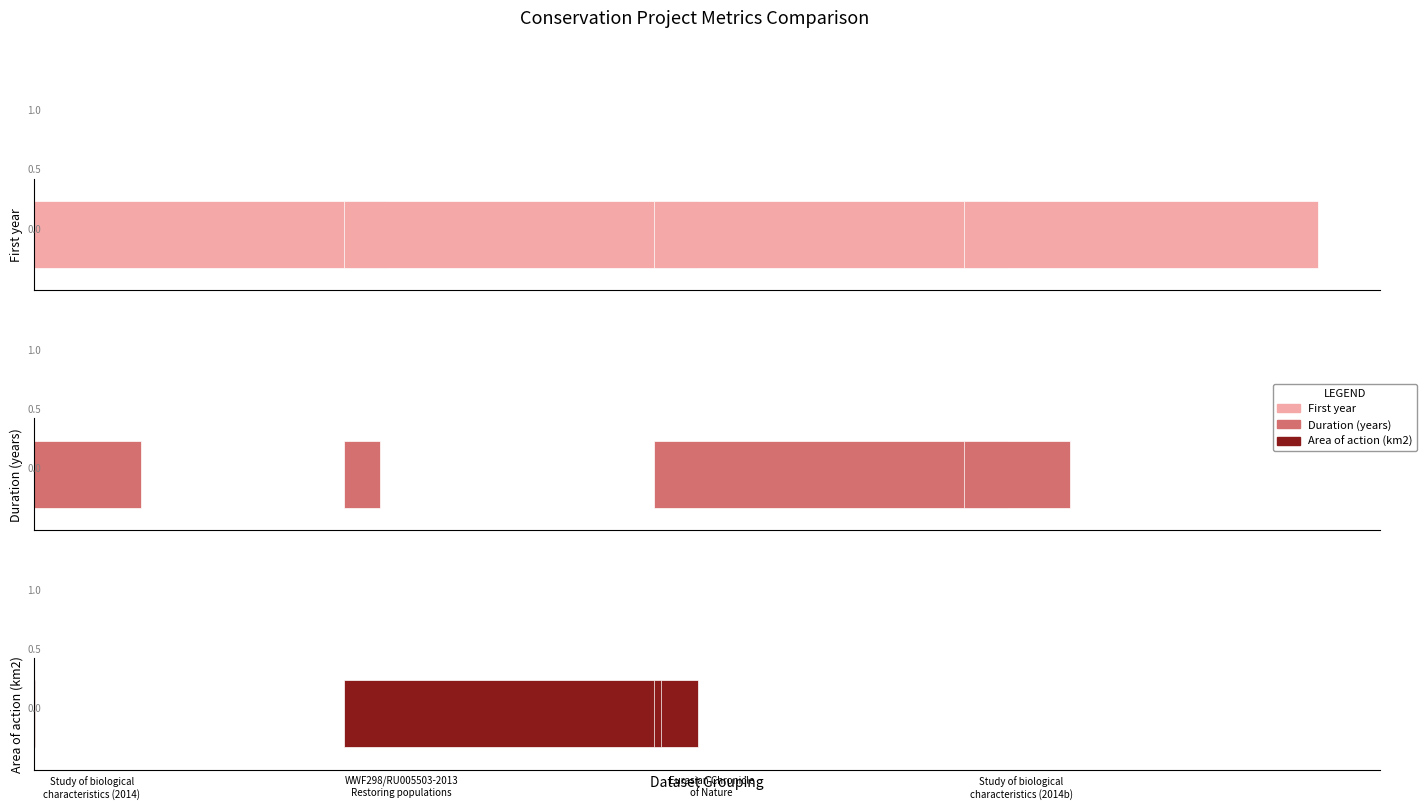

Reading right to left, transcribe all the data shown in this chart.

First year: 3=2014.0	2=2011.0	1=2013.0	0=2014.0
Duration (years): 3=3.0	2=10.0	1=1.0	0=3.0
Area of action (km2): 3=0.0	2=0.0	1=1.0	0=0.0